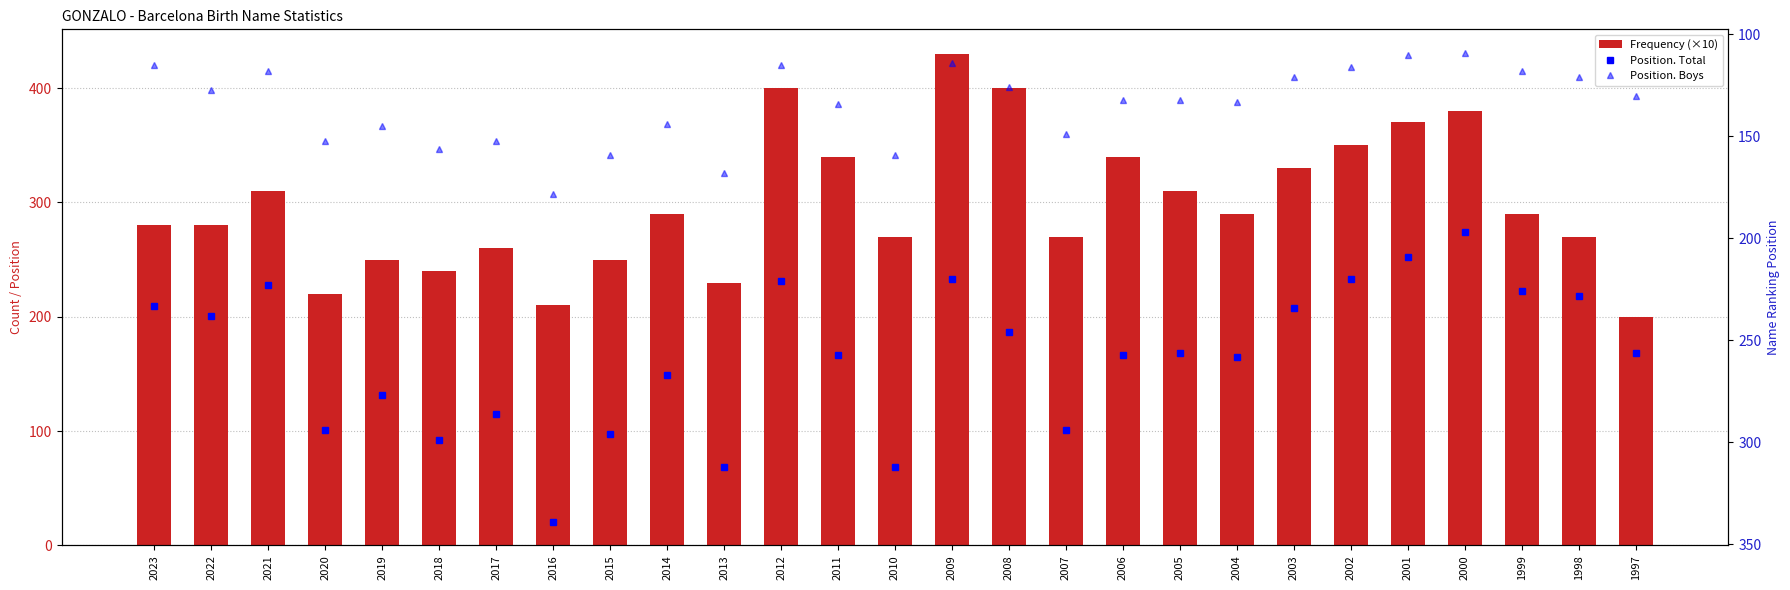

List the series in order of their overall mean, highest first.

Frequency (×10), Position. Total, Position. Boys